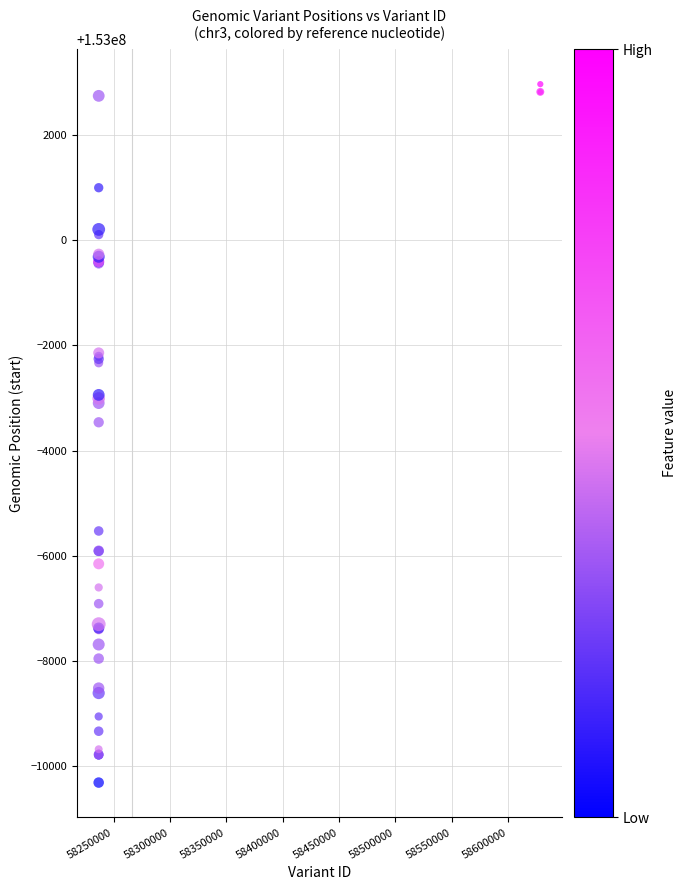

What Y value in the scatter plot is closest to 152996328?

152996539